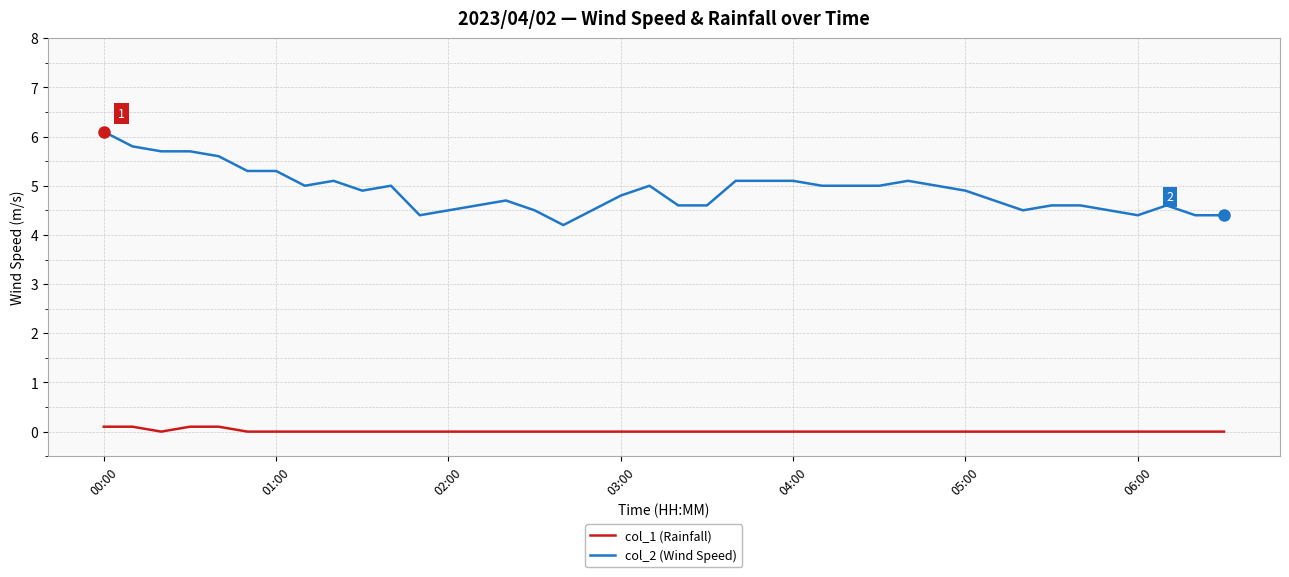

What is the maximum value for col_2 (Wind Speed)?

6.1